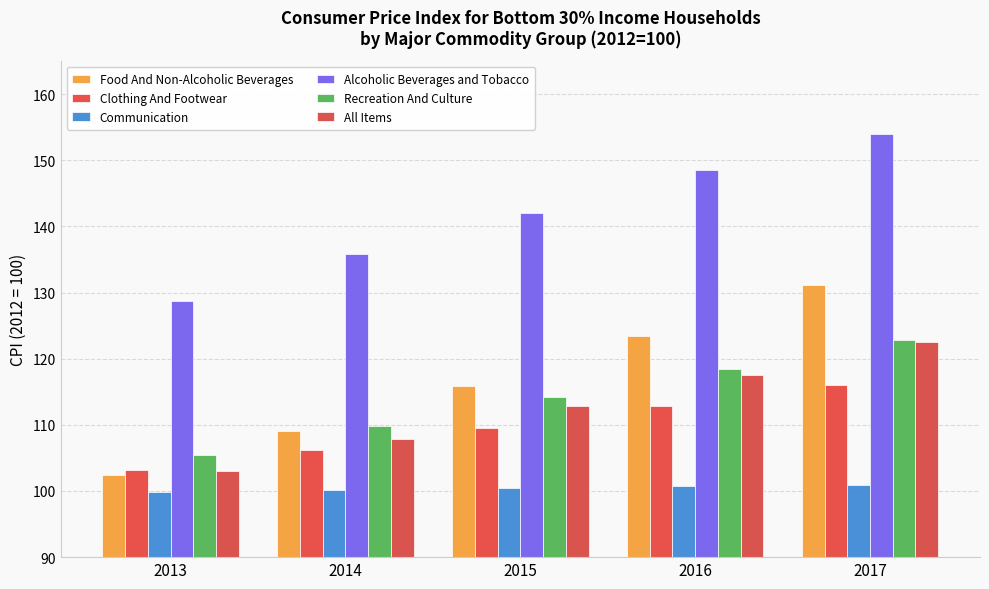

The value of Food And Non-Alcoholic Beverages at 2015 is 115.8. True or false?

True